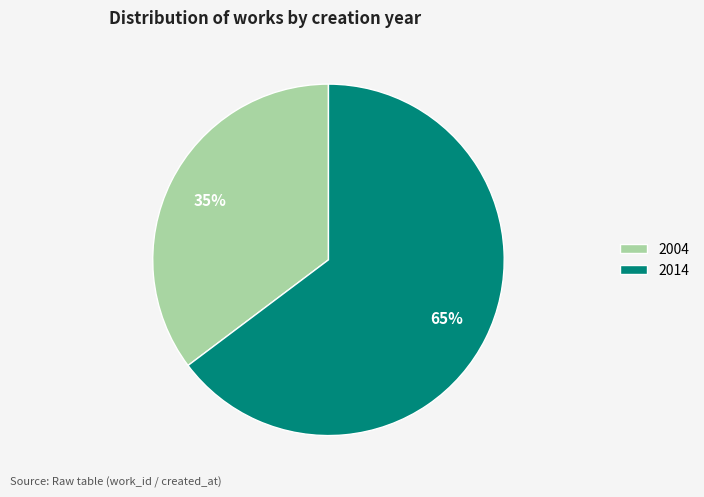

To the nearest percent, what portion does 2004 represent?

35%